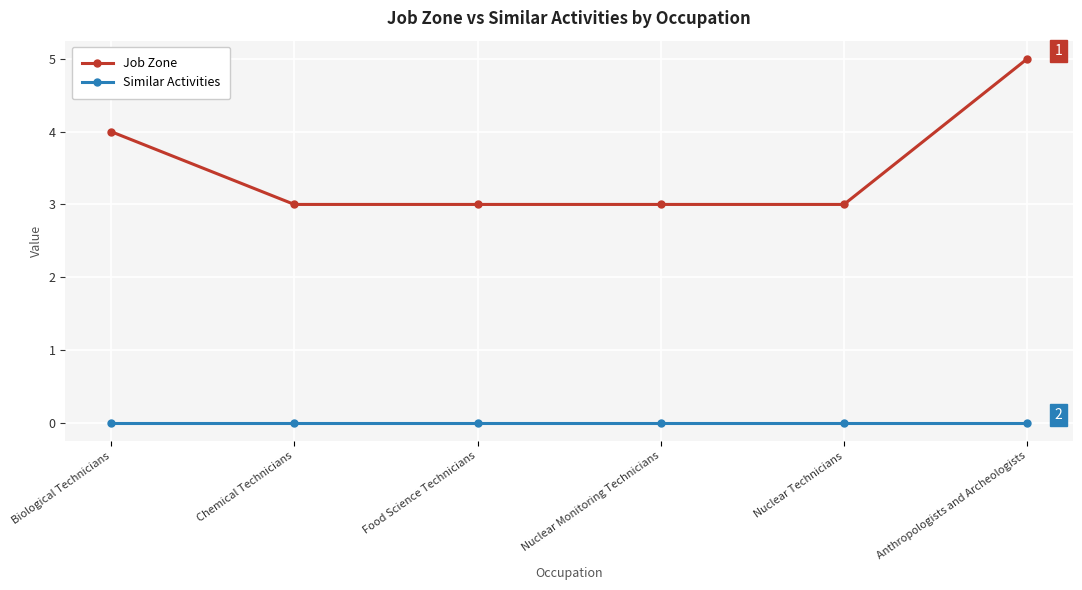

Which series has the largest range (max minus min)?

Job Zone